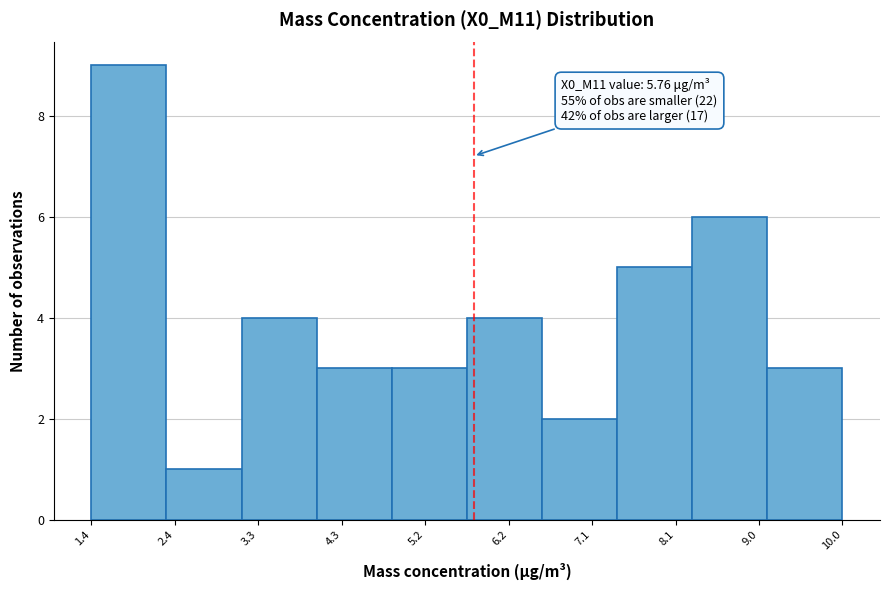

Over which range of the x-axis is the bar tallest?

1.4 to 2.3